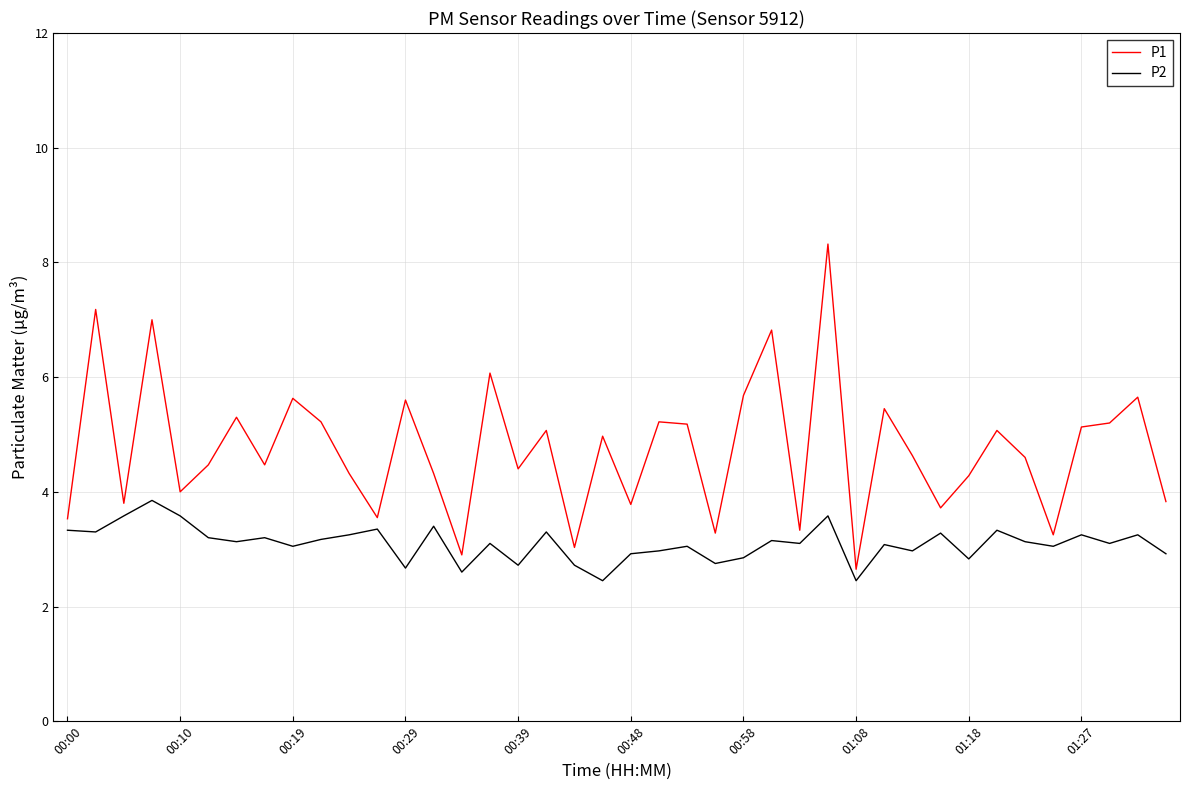

Which series has the widest spread of values?

P1